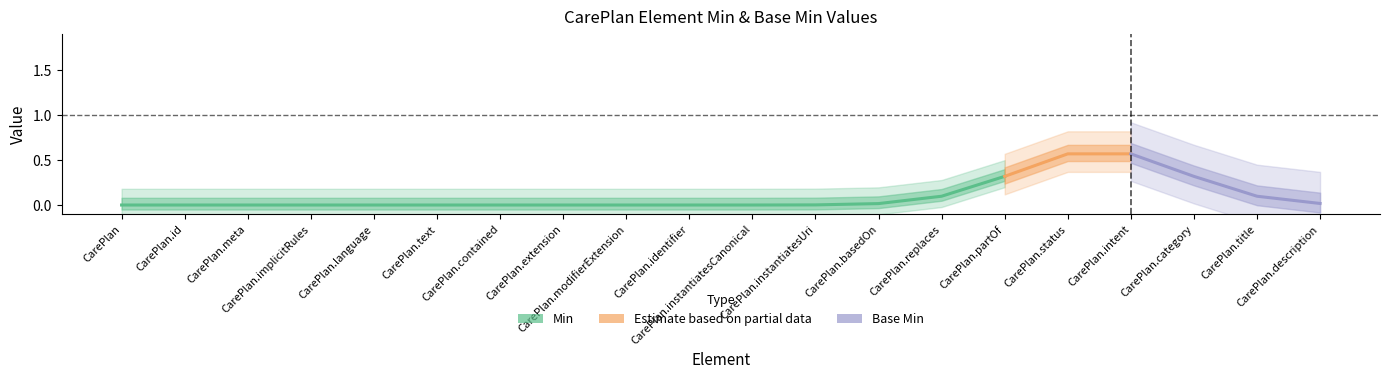

What position from the right is CarePlan.instantiatesCanonical?

10